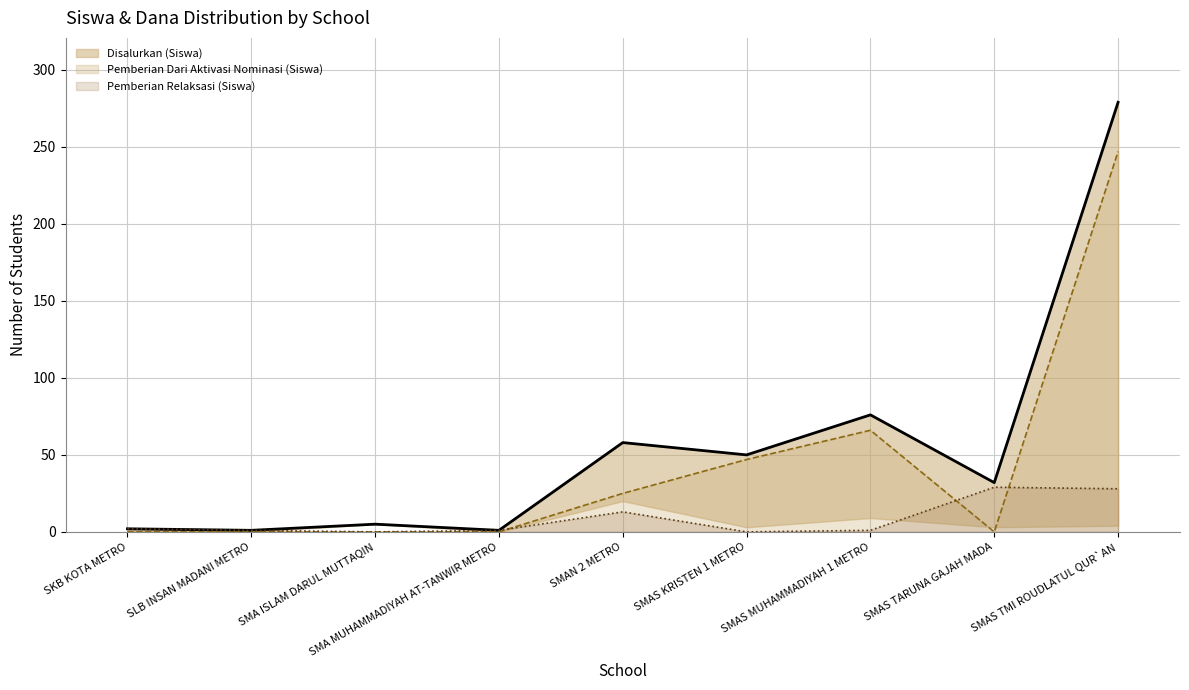

Which category has the lowest value across all series?

SKB KOTA METRO